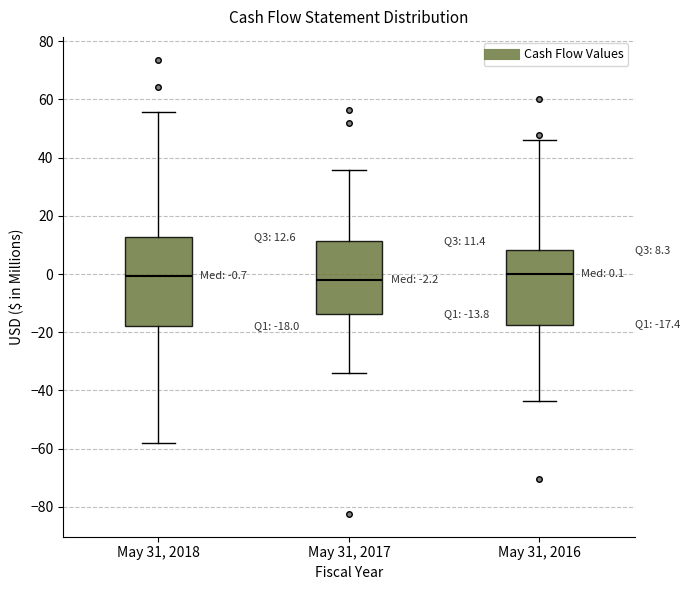

Which box is the tallest, from its lower edge to its upper edge?

May 31, 2018